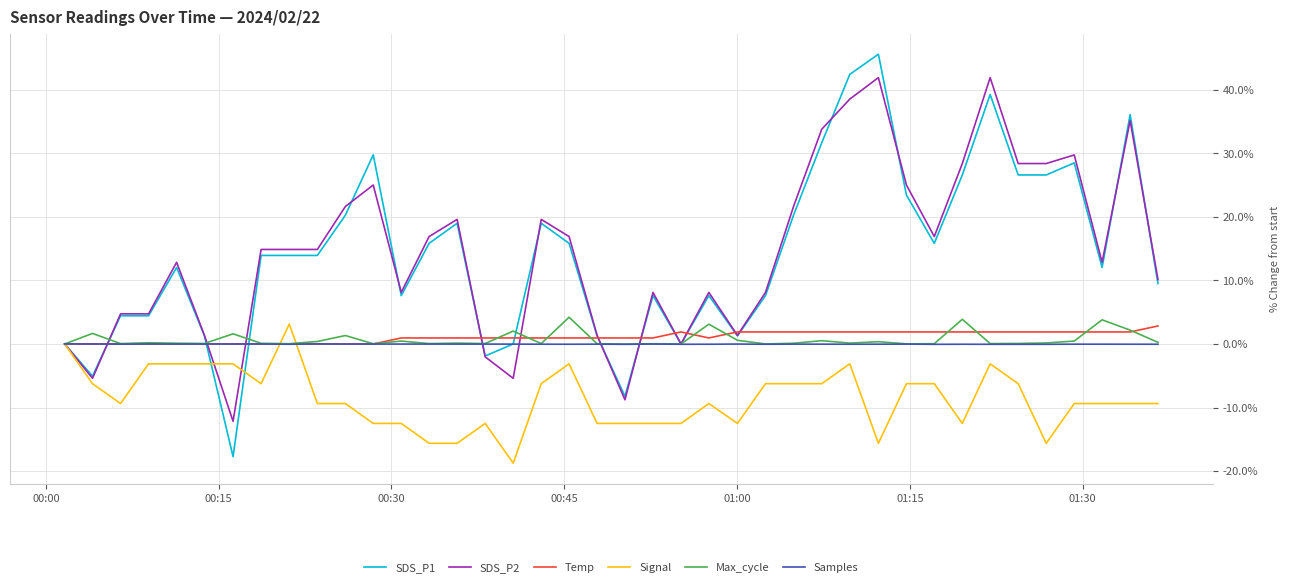

What is the maximum value for Signal?

3.1